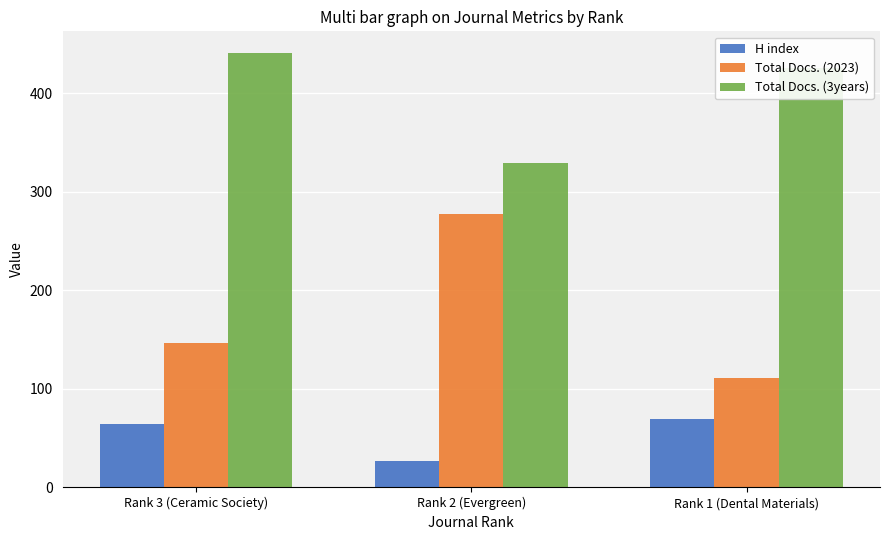

How many groups of bars are there?

3